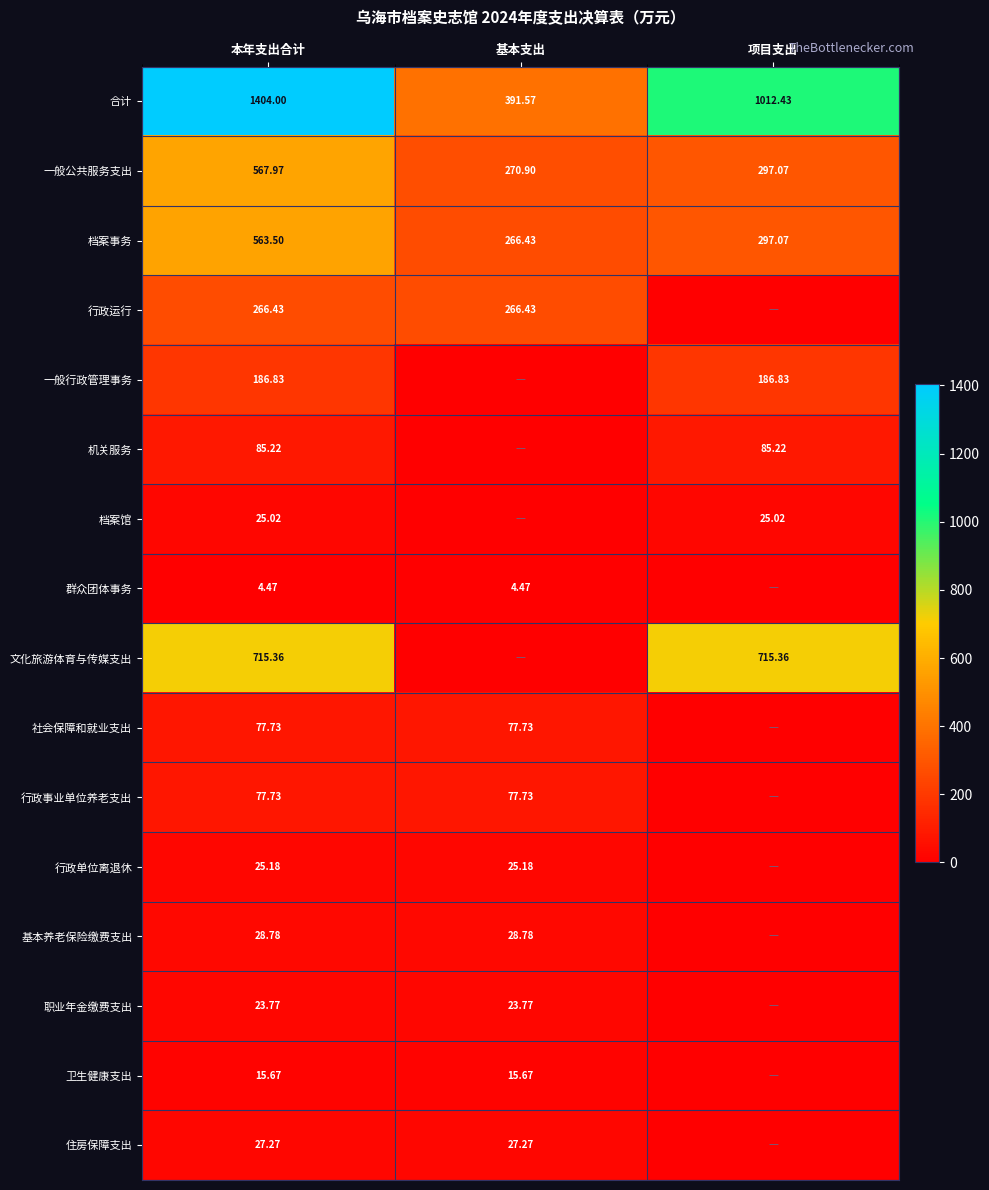

At which label does 合计 first exceed 1012?

本年支出合计